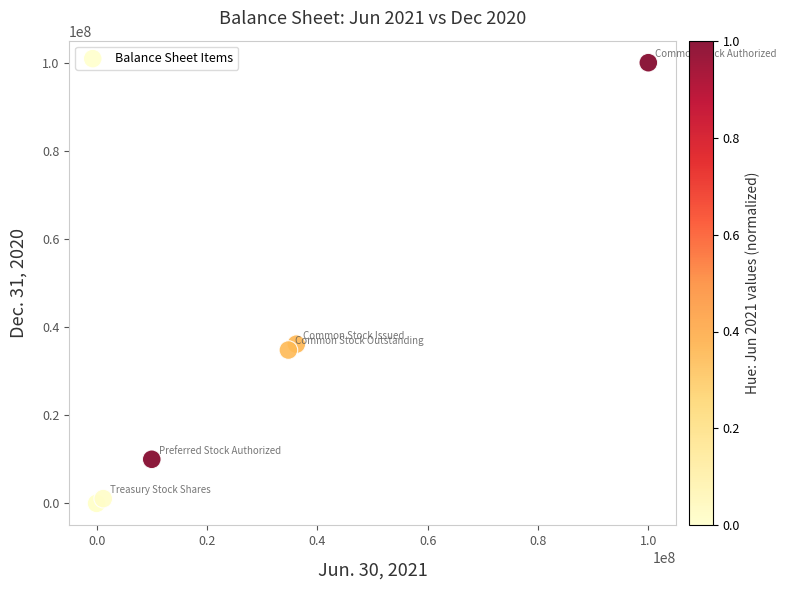

What Y value in the scatter plot is closest to 50000000?

36126698.0